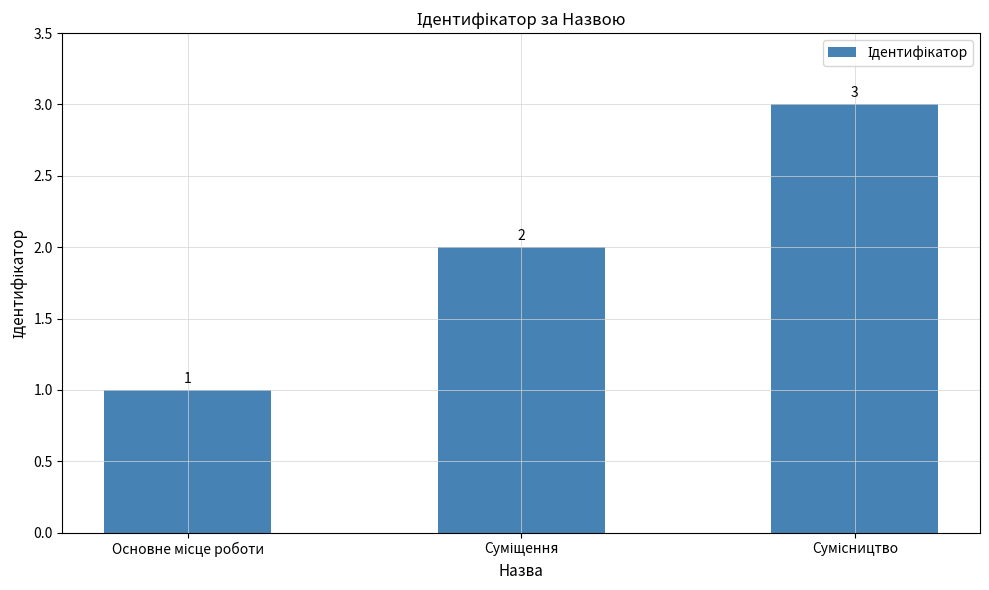

What is the difference between the second highest and minimum values?

1